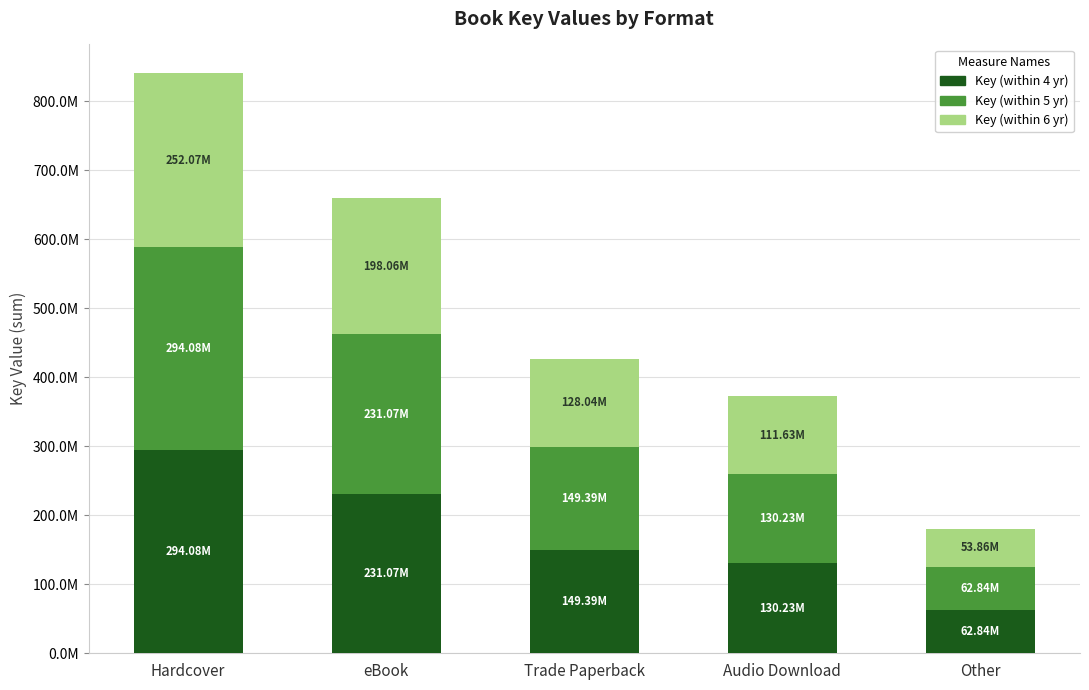

What is the difference between the maximum and minimum values in the Key (within 5 yr) series?

231238348.2